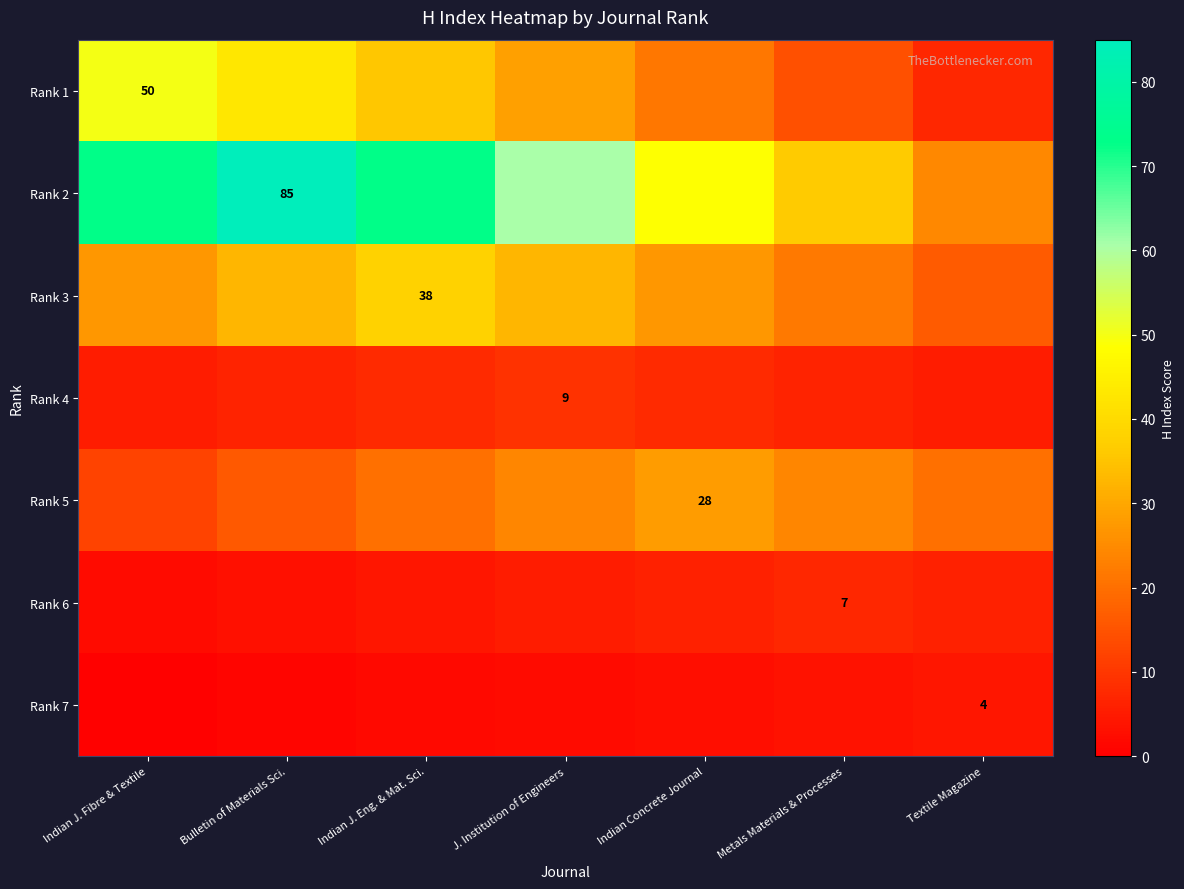

What is the smallest value displayed?

0.6